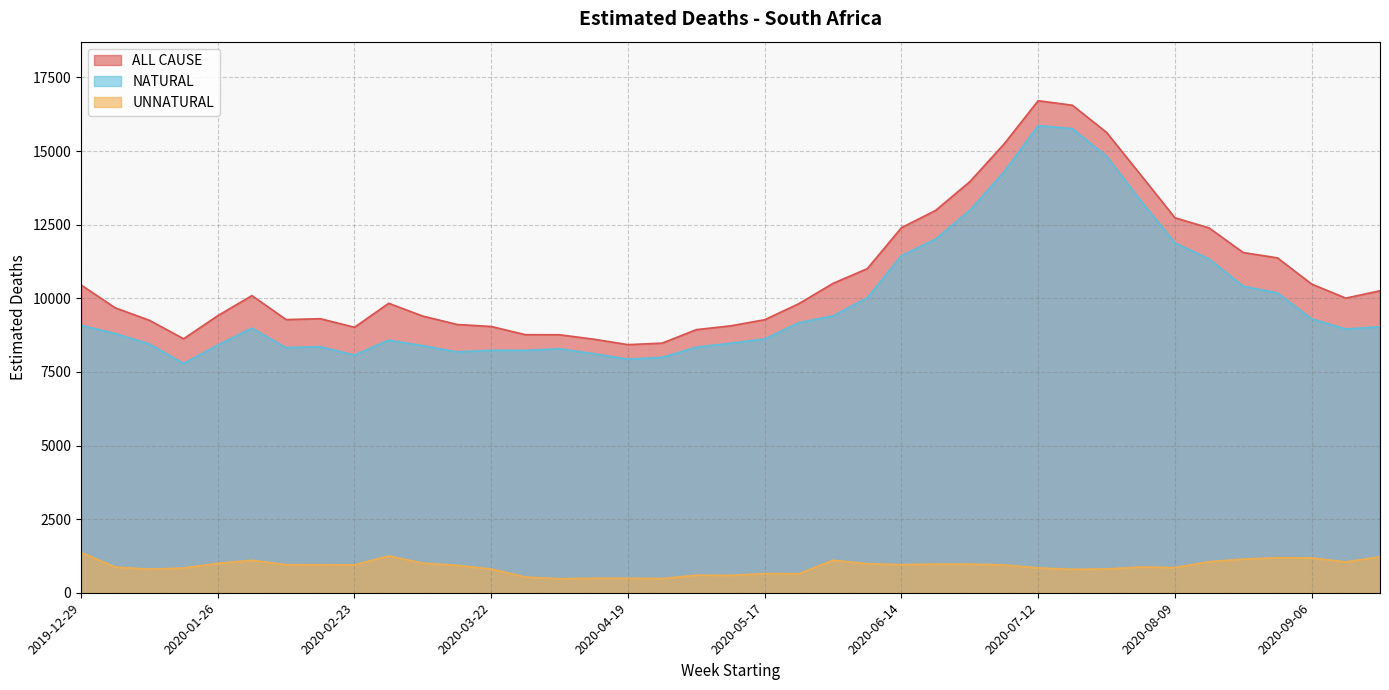

True or false: NATURAL and UNNATURAL intersect in this chart.

False